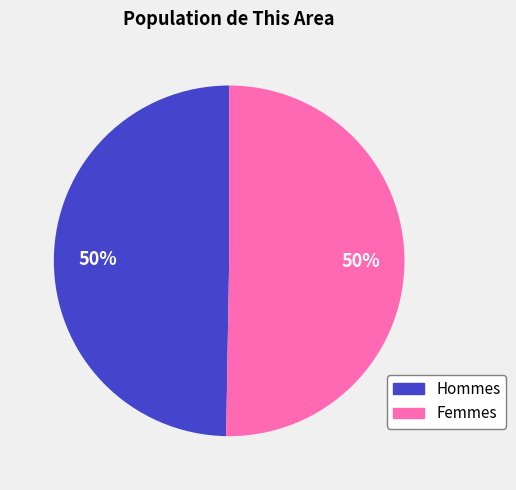

To the nearest percent, what is the average slice percentage?

50%